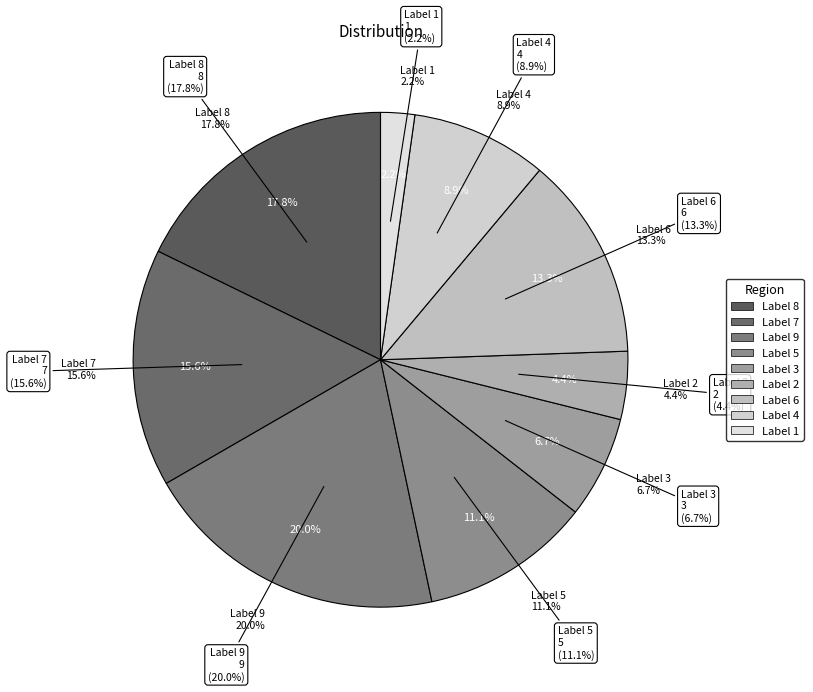

Is it true that 8 is 18% of the pie?

True